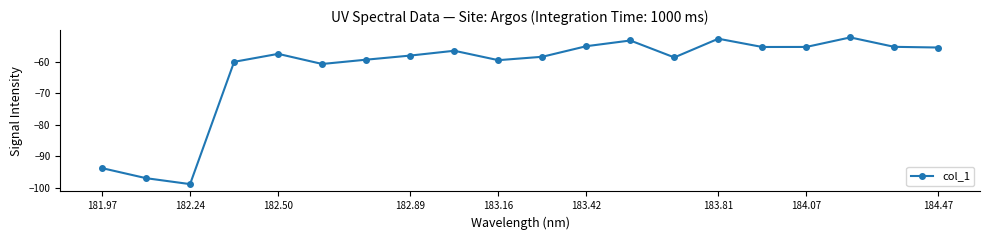

What is the maximum value shown in the chart?

-52.4